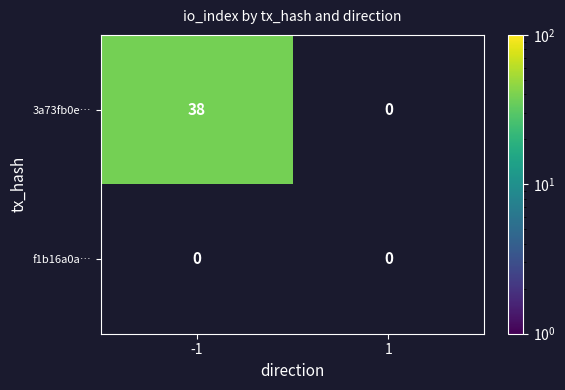

Reading left to right, extract all data points from this chart.

3a73fb0e…: 38	0
f1b16a0a…: 0	0